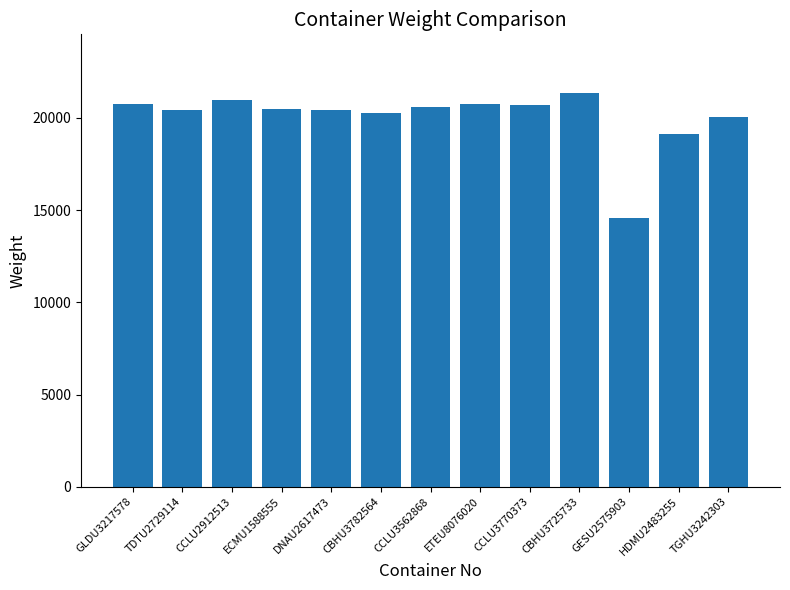

What is the ratio of the value at TDTU2729114 to the value at ECMU1588555?

1.0